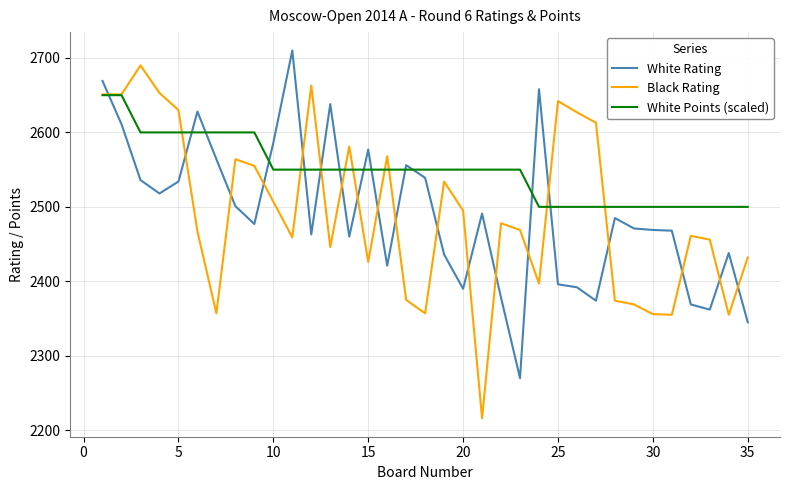

What is the average value of the White Points (scaled) series?

2549